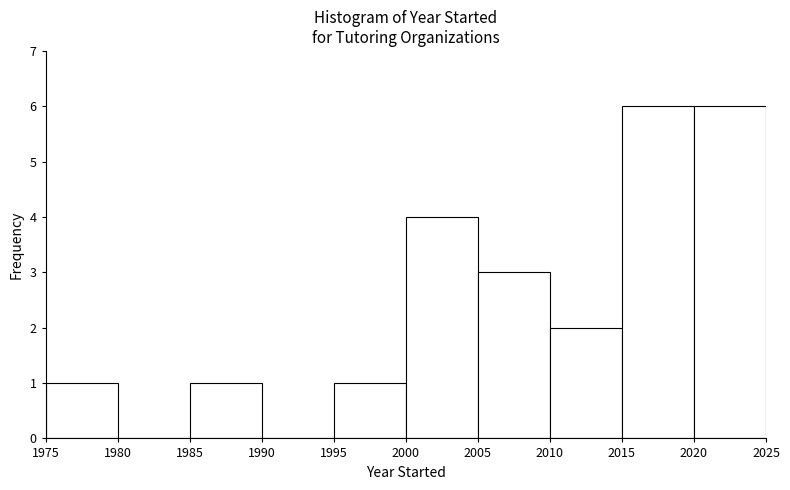

Reading left to right, list every bar in this chart as the range it spans on the x-axis followed by its height. The values are not printed on the chart, so give them approximately, as read against the axis.

1975 to 1980: 1
1980 to 1985: 0
1985 to 1990: 1
1990 to 1995: 0
1995 to 2000: 1
2000 to 2005: 4
2005 to 2010: 3
2010 to 2015: 2
2015 to 2020: 6
2020 to 2025: 6